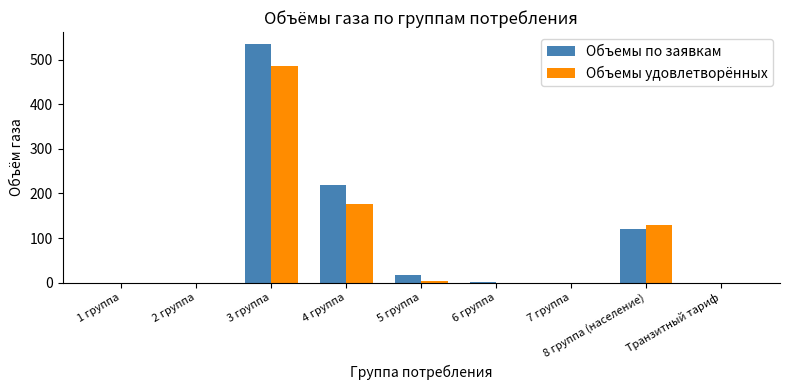

What is the maximum value shown in the chart?

534.8